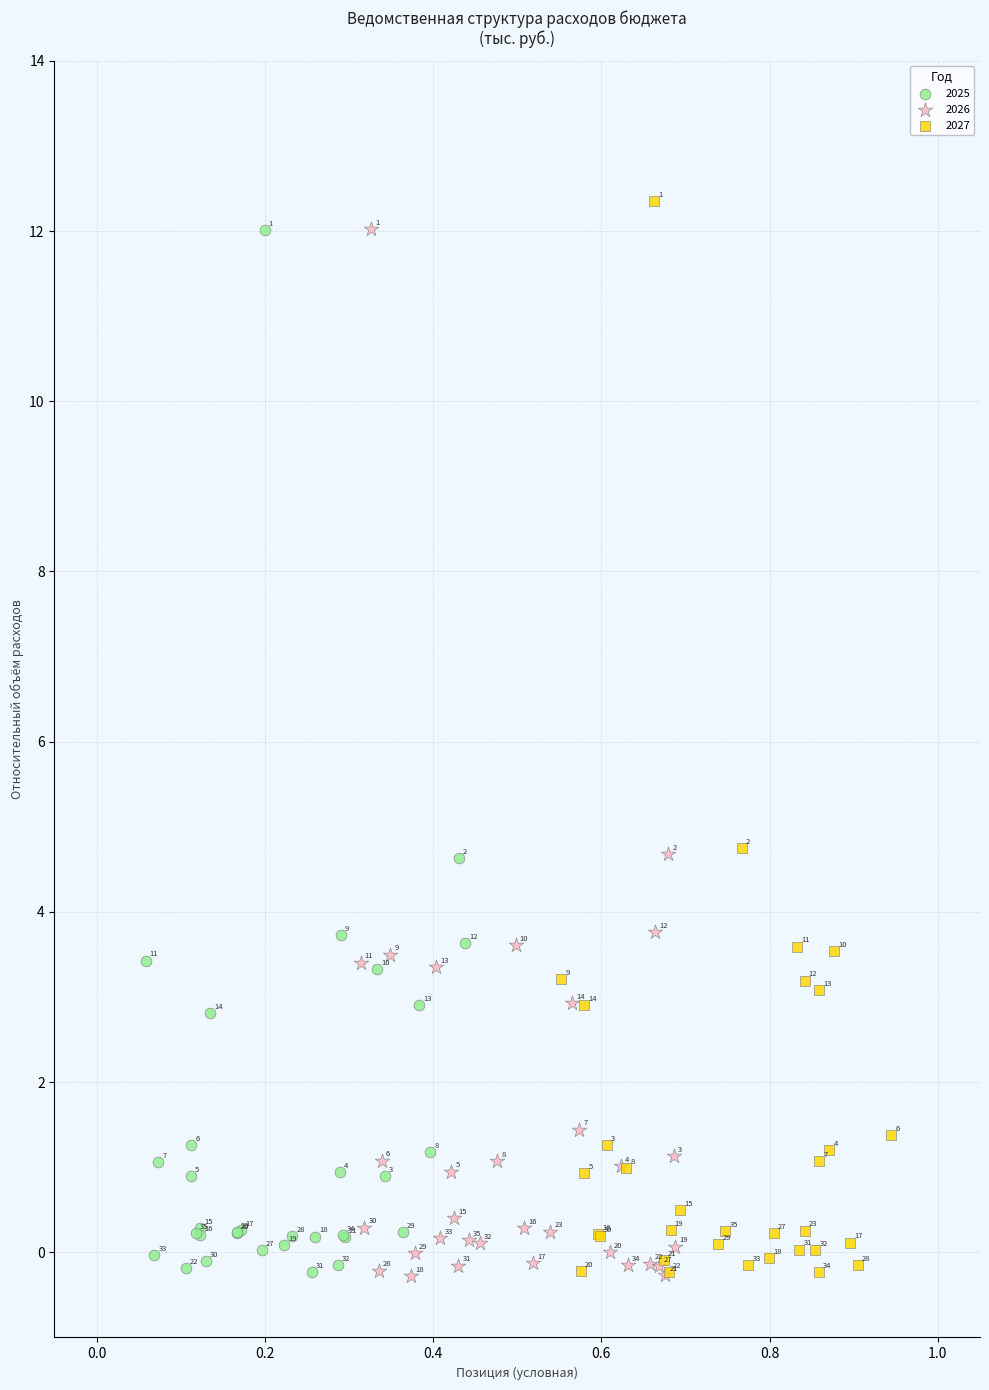

Which series contains the highest Y value?

2027